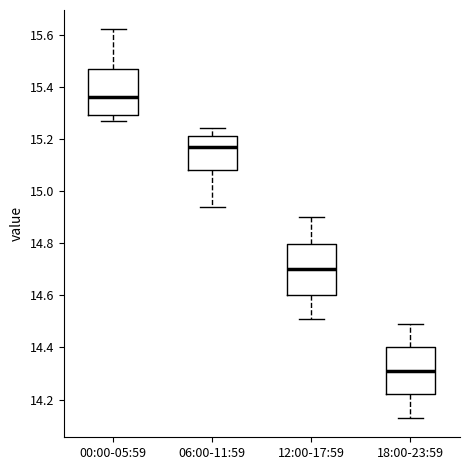

Reading left to right, transcribe this box plot: for each box, give where its median line is, the range the box spans, and where its two whiskers end, as read against the y-axis. The values are not printed on the chart, so give them approximately, as read against the axis.

00:00-05:59: median 15.36, box 15.30 to 15.48, whiskers 15.28 to 15.62
06:00-11:59: median 15.18, box 15.08 to 15.22, whiskers 14.94 to 15.24
12:00-17:59: median 14.70, box 14.60 to 14.80, whiskers 14.52 to 14.90
18:00-23:59: median 14.32, box 14.22 to 14.40, whiskers 14.14 to 14.50